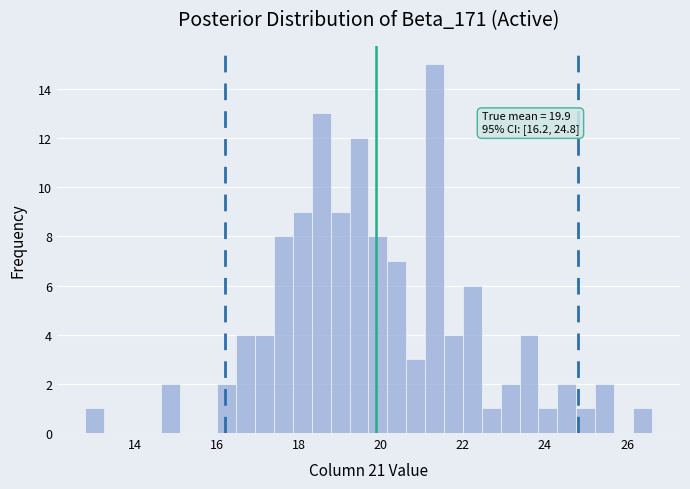

Around what value on the x-axis is the tallest bar? Give the approximate position of its centre, as read against the axis.

21.4